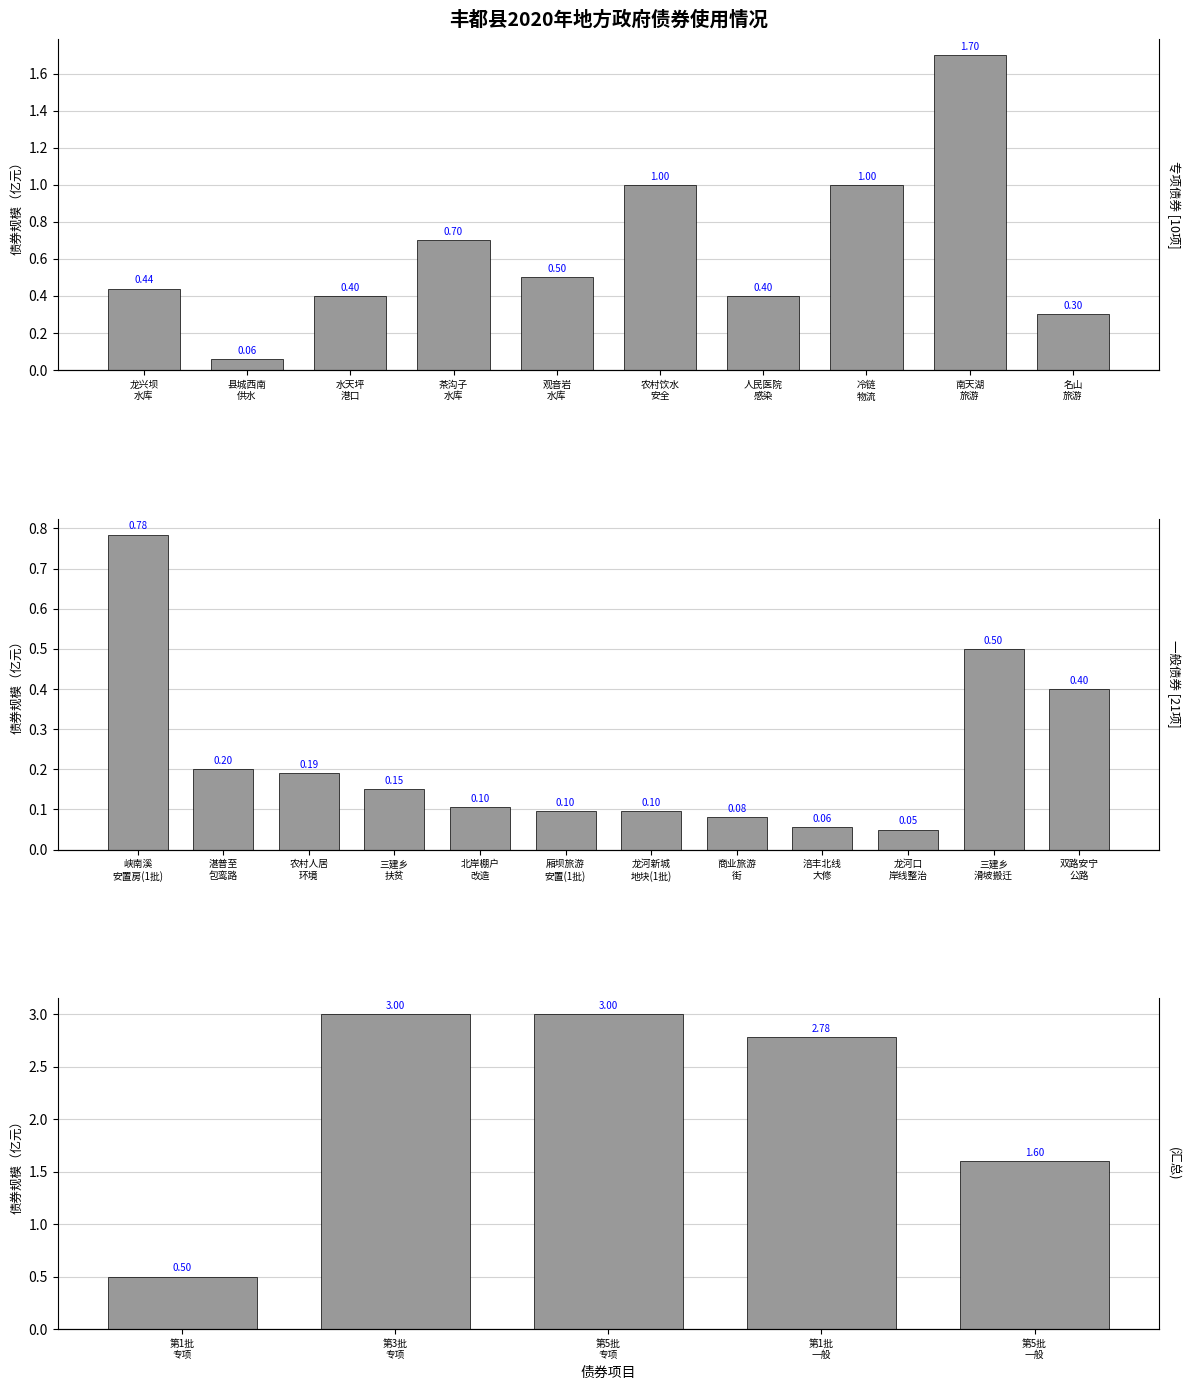

Between 水天坪
港口 and 龙兴坝
水库, which is larger?

龙兴坝
水库